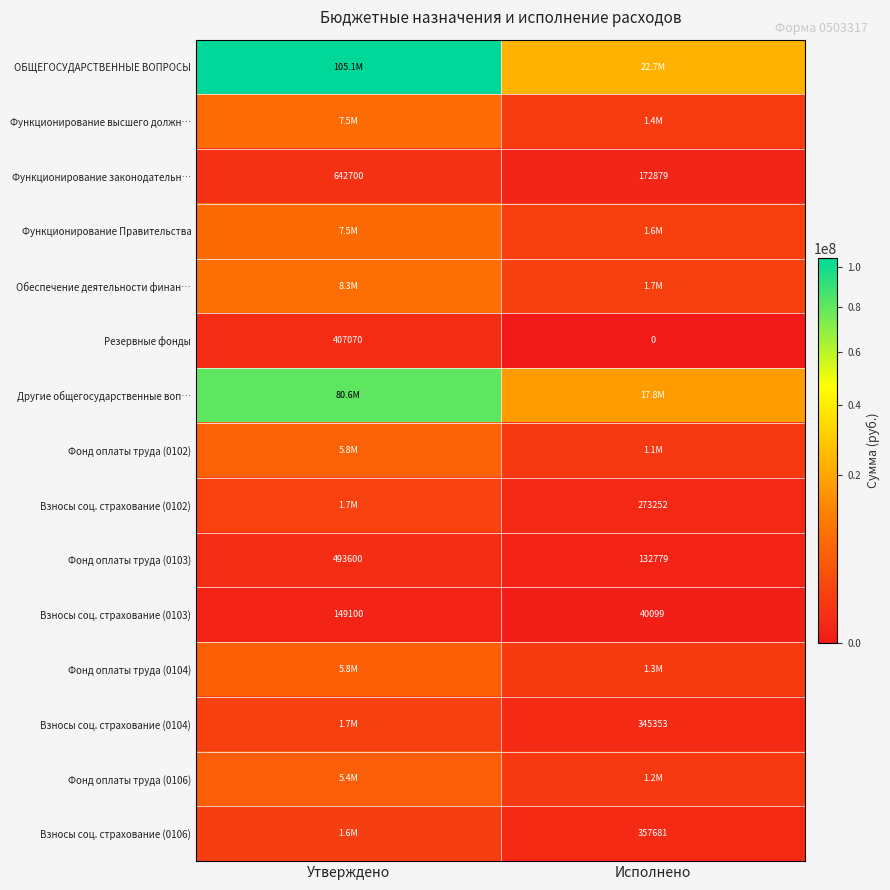

The ОБЩЕГОСУДАРСТВЕННЫЕ ВОПРОСЫ series shows 22708568.3 at Исполнено. True or false?

True